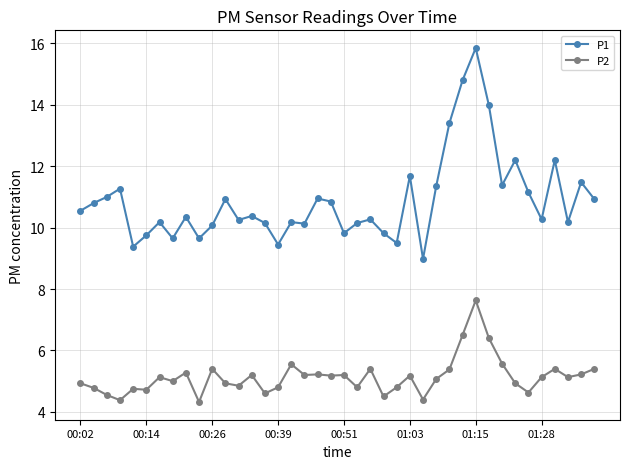

List the series in order of their peak value, lowest first.

P2, P1